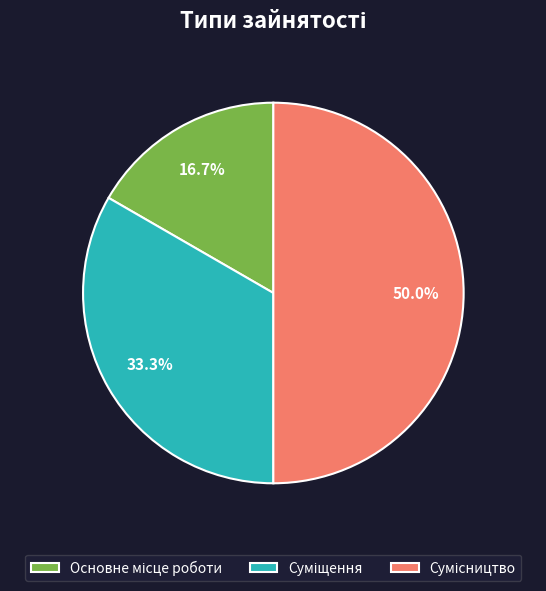

Count the number of slices in the pie.

3